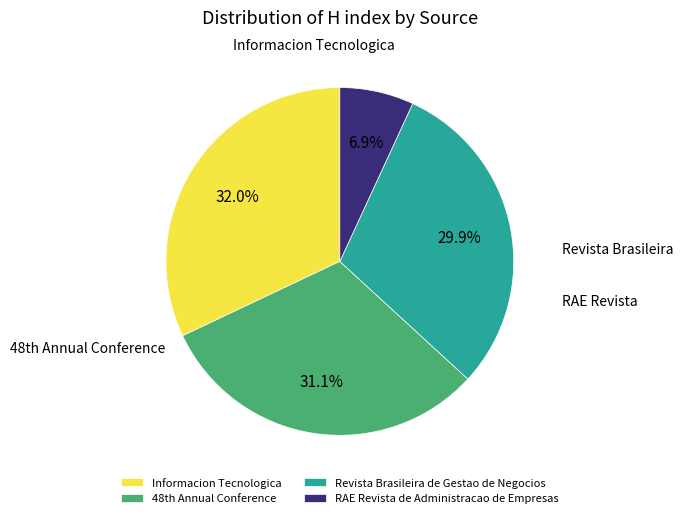

What is the smallest slice in the pie chart?

RAE Revista de Administracao de Empresas